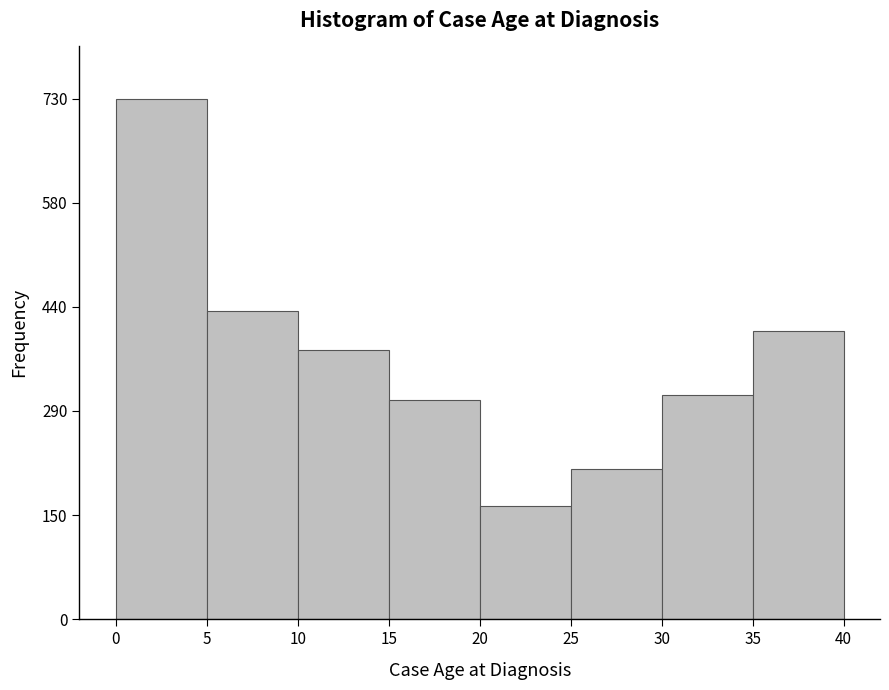

Reading left to right, transcribe this chart: for each bar, give the range it covers on the x-axis and its height. The values are not printed on the chart, so give them approximately, as read against the axis.

0 to 5: 720
5 to 10: 440
10 to 15: 380
15 to 20: 300
20 to 25: 160
25 to 30: 220
30 to 35: 320
35 to 40: 400